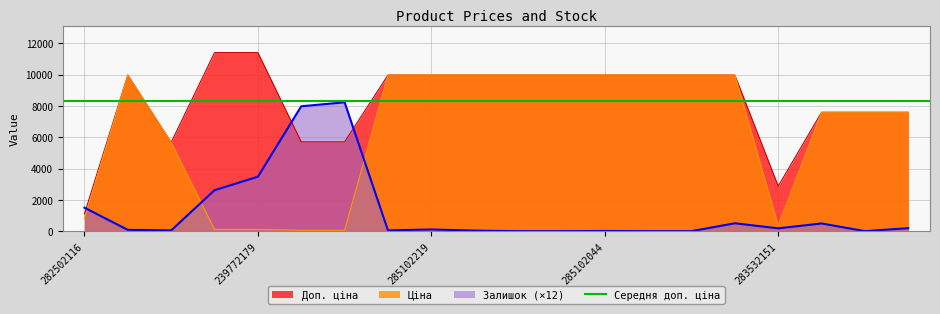

At which category does Залишок reach its first local valley?

10832185